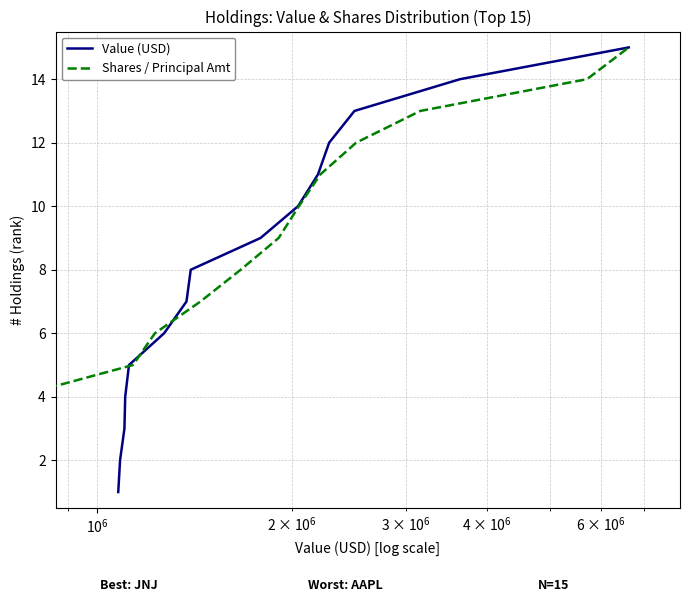

What is the difference between the maximum and second lowest values in the Shares / Principal Amt series?

13